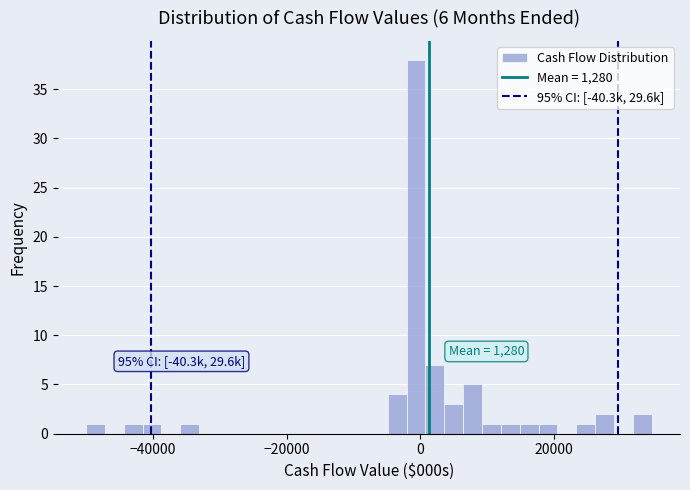

Read against the x-axis, roughly where is the centre of the tallest bar?

0